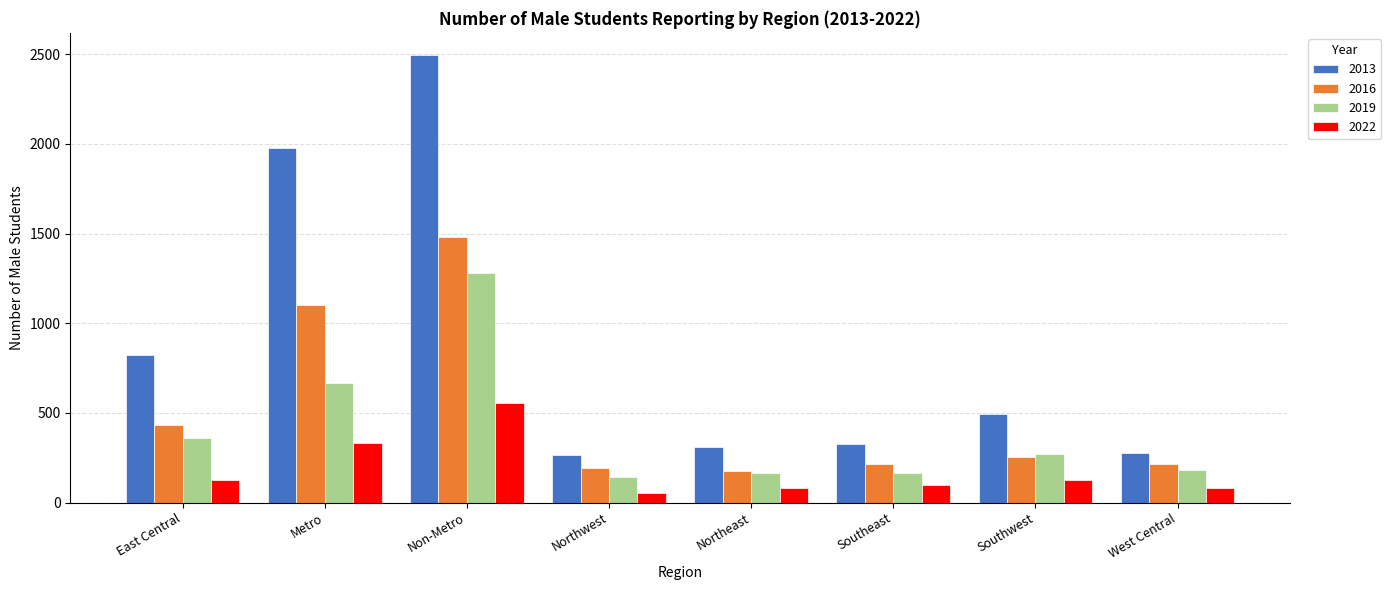

Which series has the largest total across all categories?

2013